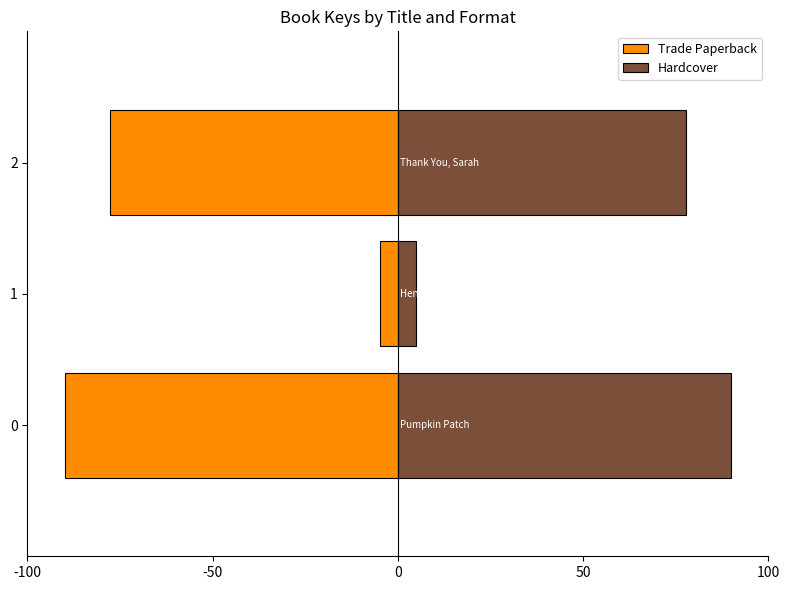

What is the value of the Hardcover bar at the 2nd from the left?

4.9